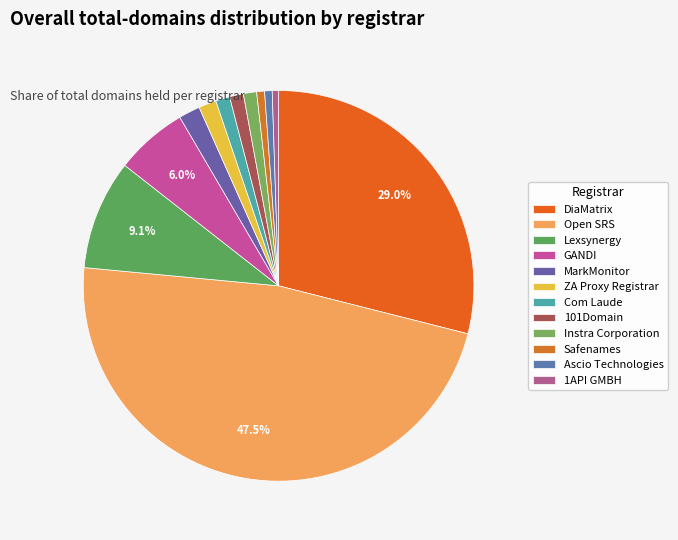

Is the sum of Instra Corporation and MarkMonitor greater than half?

No